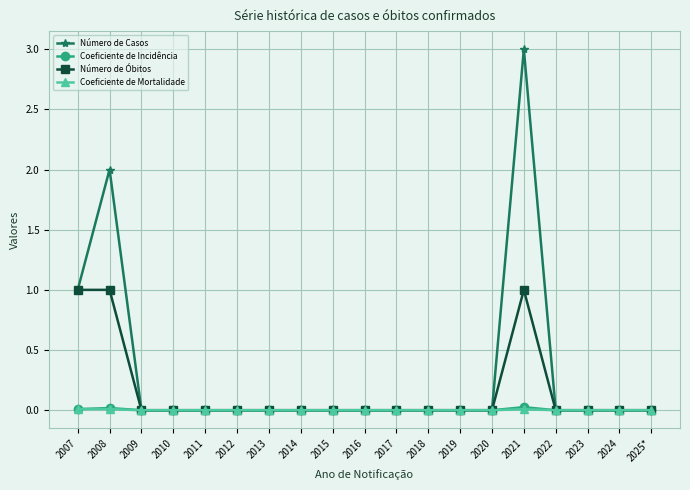

How many lines are shown in the chart?

4